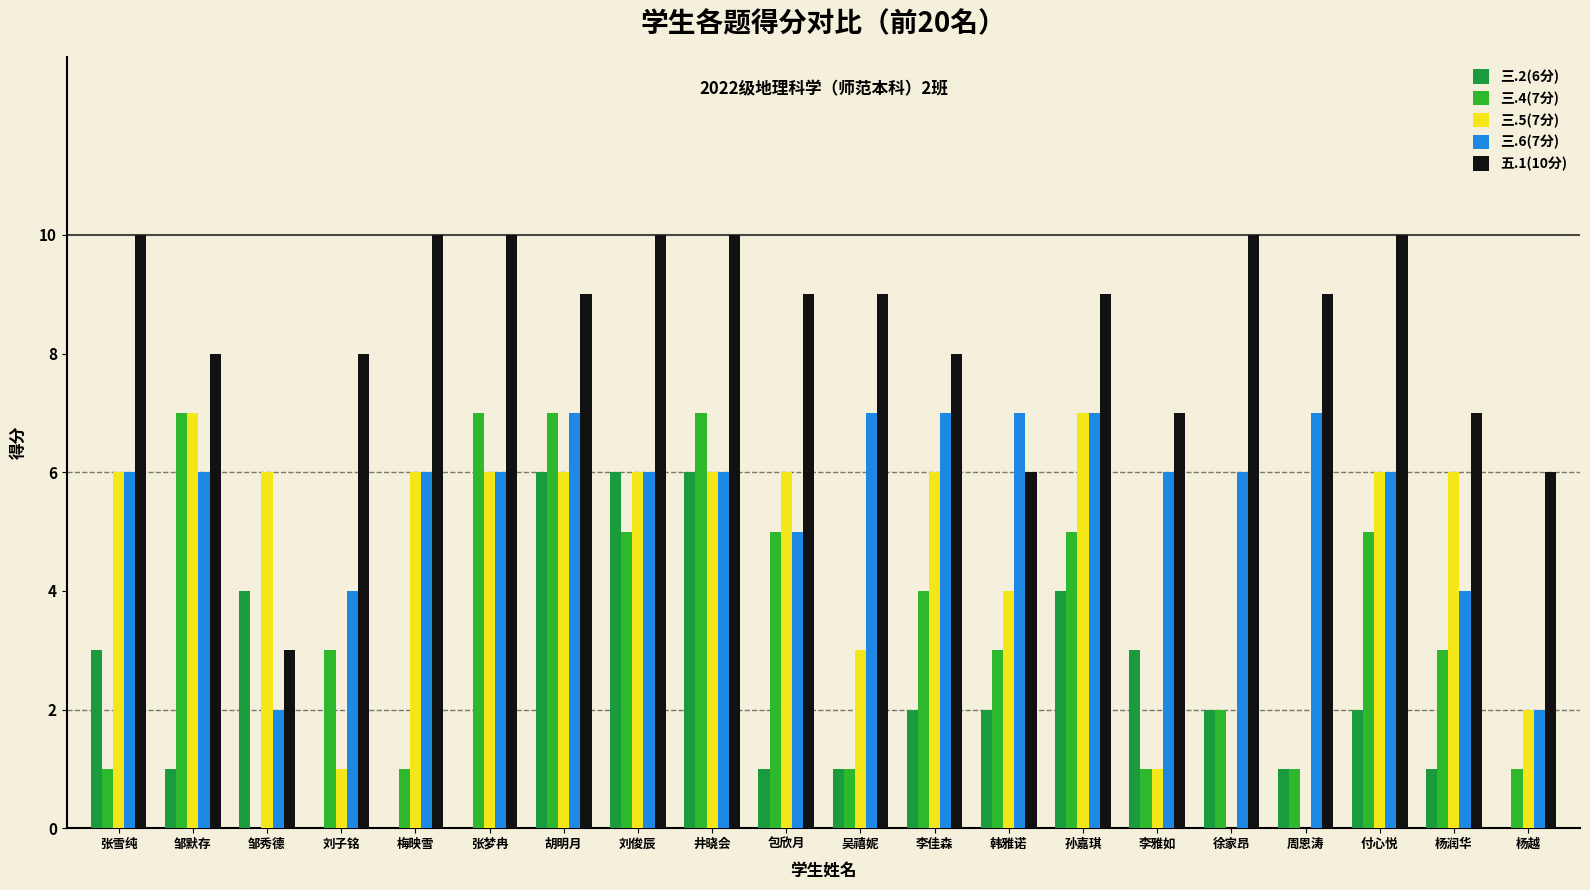

Between 吴禧妮 and 邹秀德, which is larger?

邹秀德